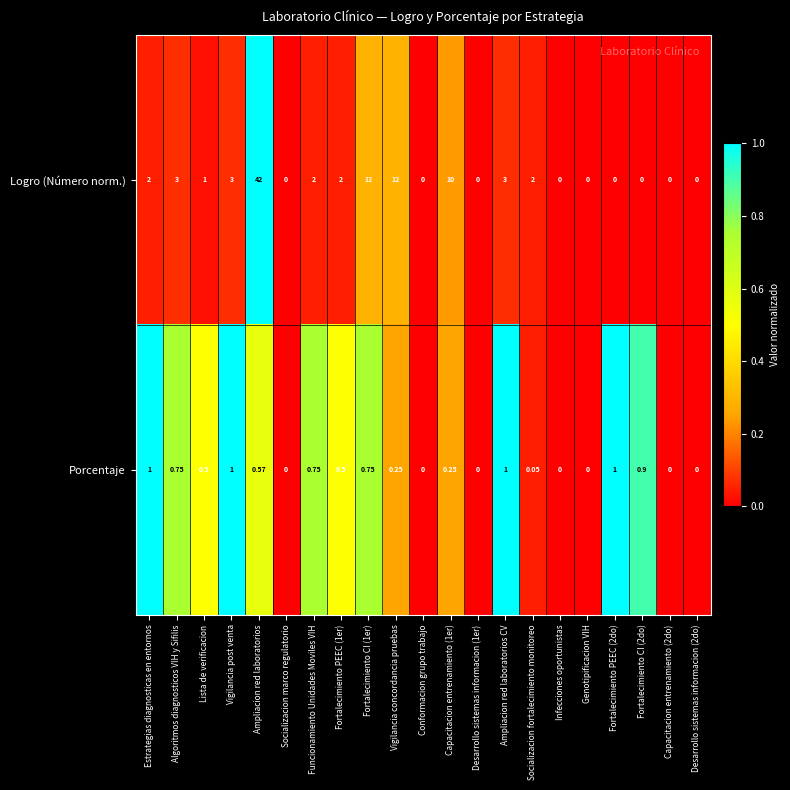

Which series has the largest total across all categories?

Logro (Número norm.)